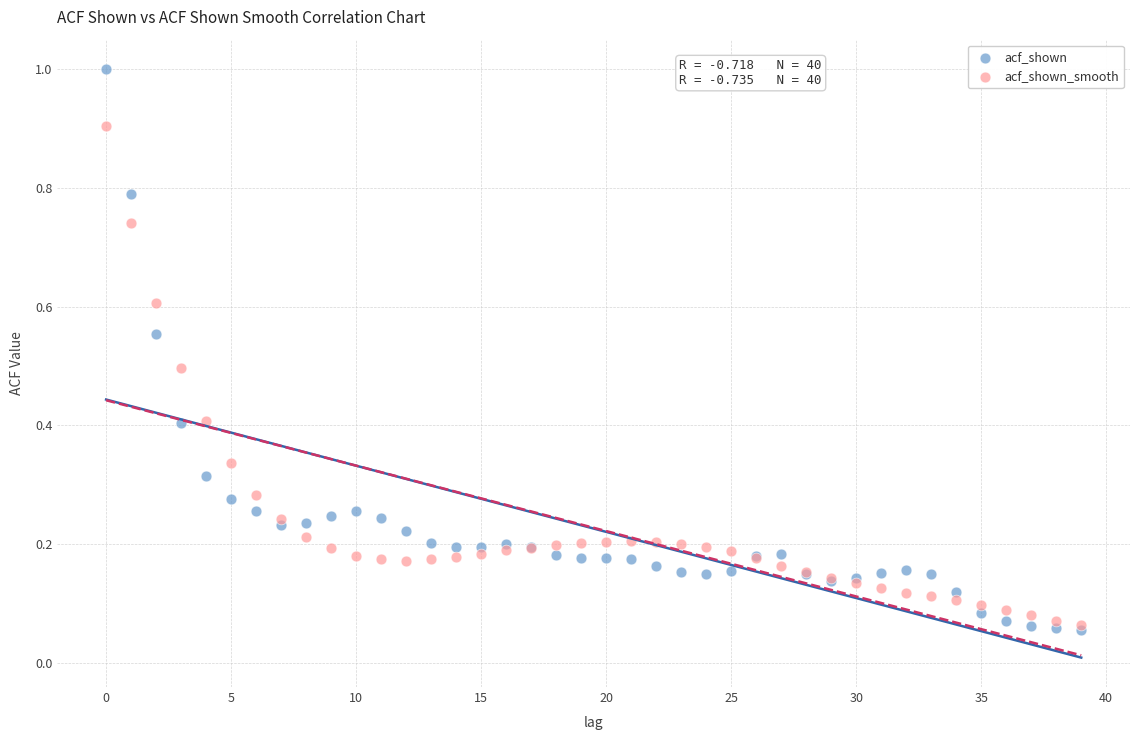

What are all the series names shown in the legend?

acf_shown, acf_shown_smooth